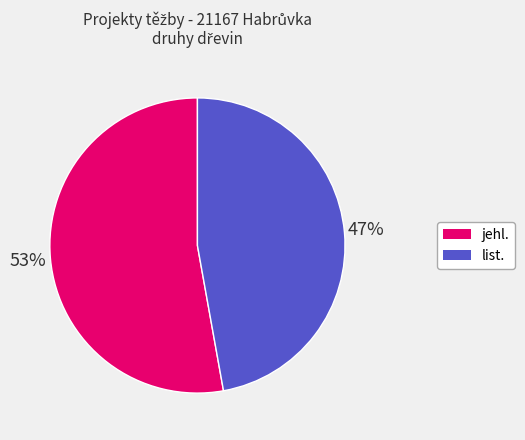

What is the ratio of the value at list. to the value at jehl.?

0.9